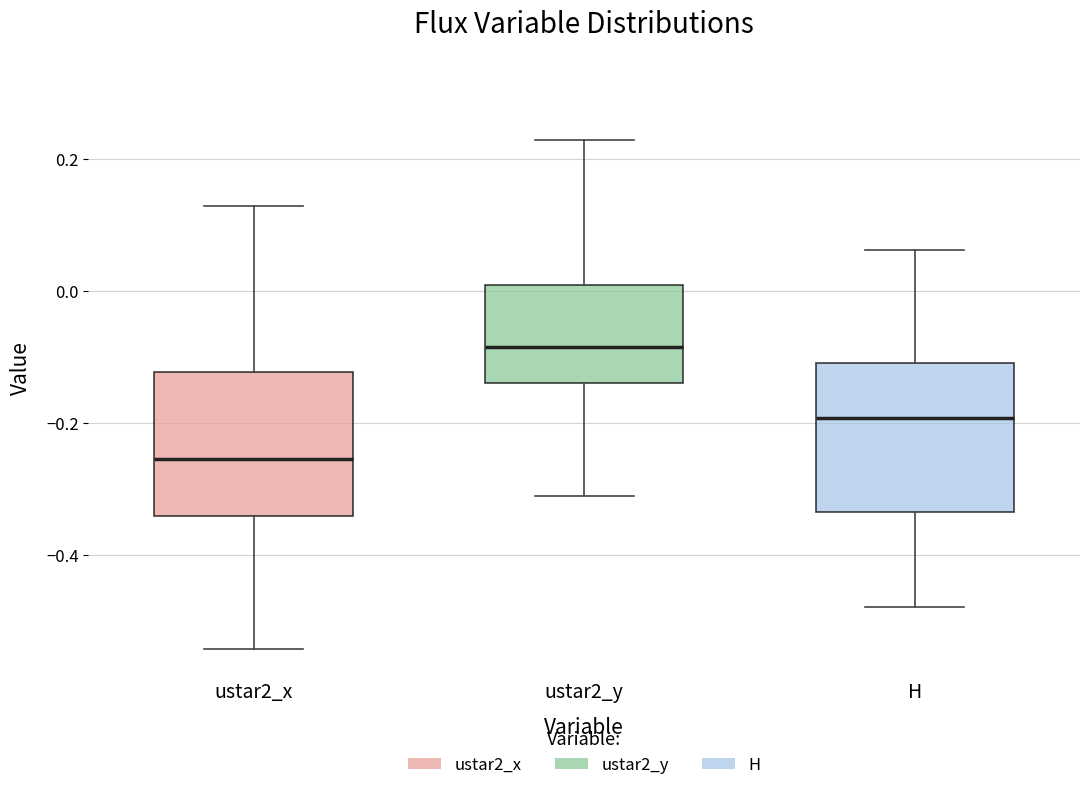

Reading left to right, transcribe this box plot: for each box, give where its median line is, the range the box spans, and where its two whiskers end, as read against the y-axis. The values are not printed on the chart, so give them approximately, as read against the axis.

ustar2_x: median -0.26, box -0.34 to -0.12, whiskers -0.54 to 0.12
ustar2_y: median -0.08, box -0.14 to 0.00, whiskers -0.30 to 0.22
H: median -0.20, box -0.34 to -0.10, whiskers -0.48 to 0.06